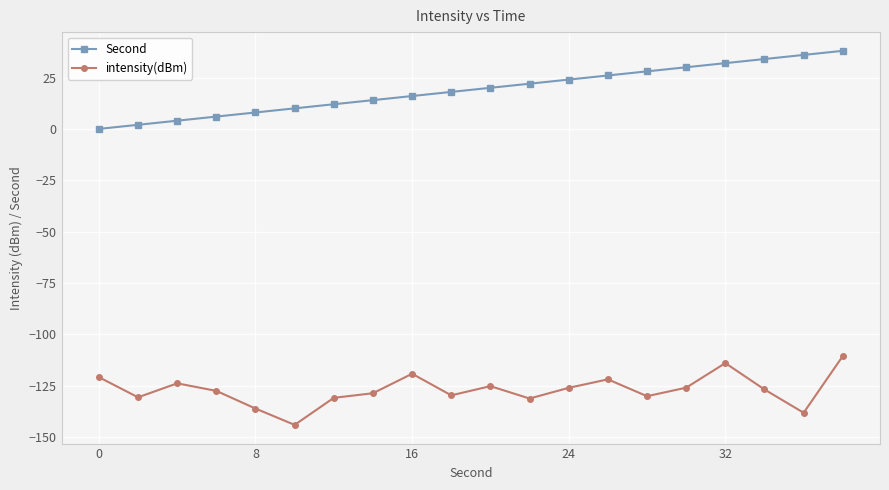

List the series in order of their peak value, highest first.

Second, intensity(dBm)